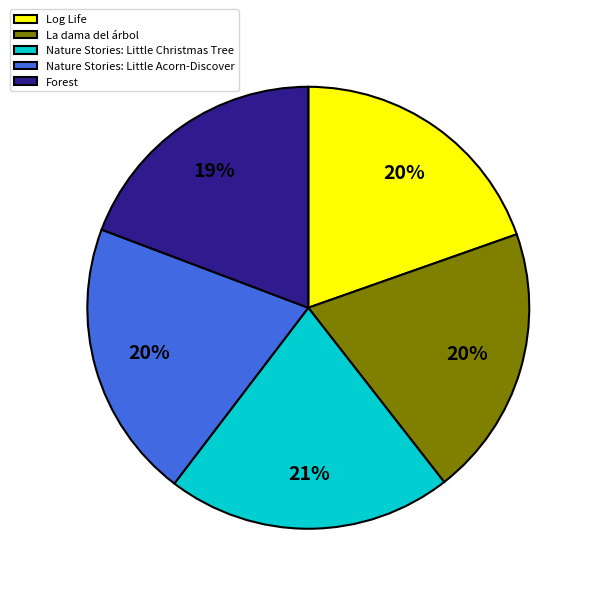

Which slice is the largest?

Nature Stories: Little Christmas Tree